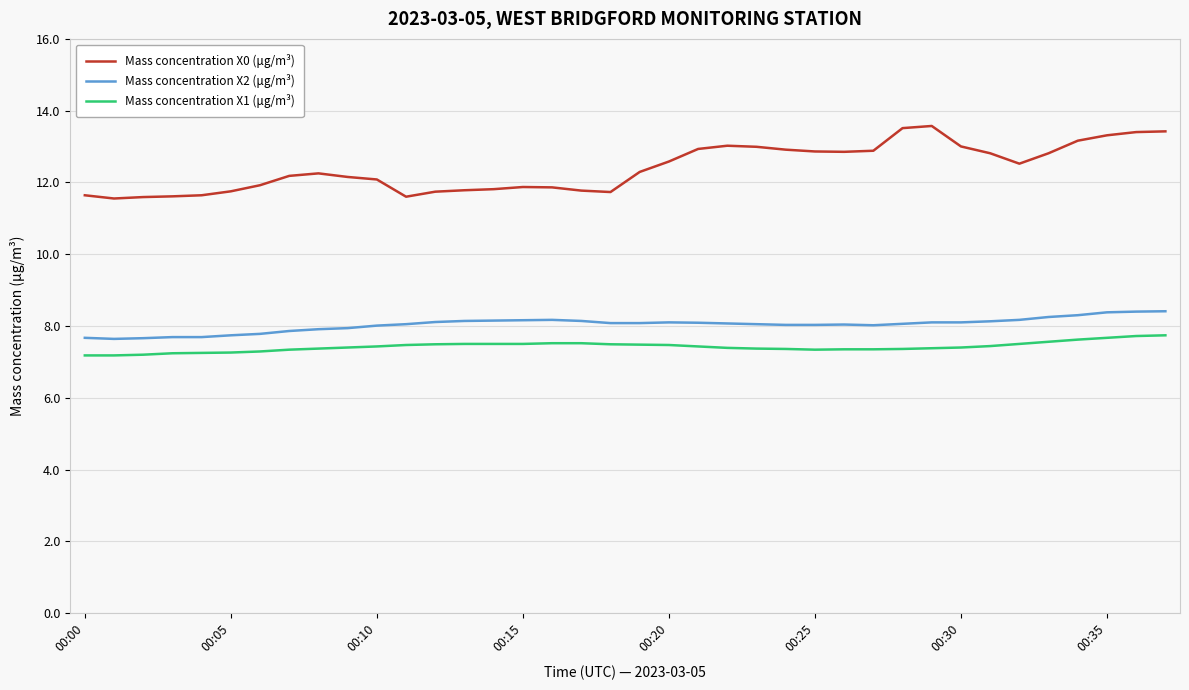

What is the minimum value shown in the chart?

7.2